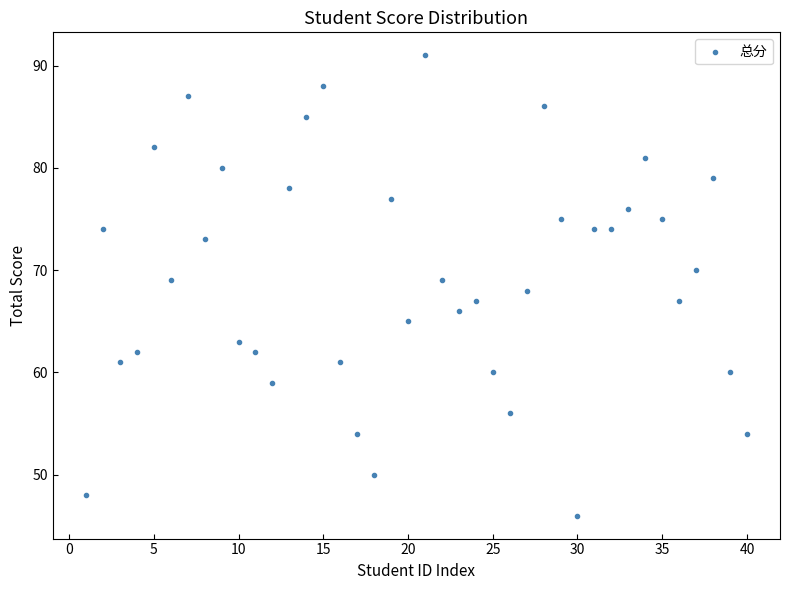

What is the range of X values (max minus min)?

39